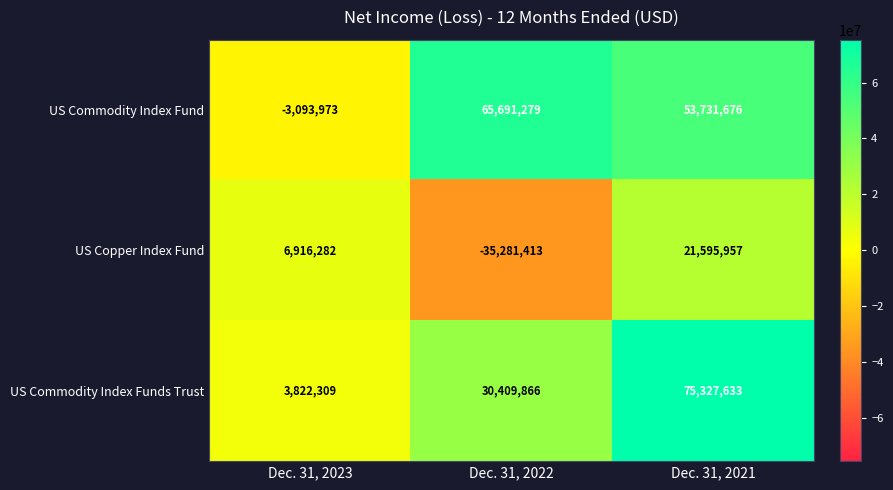

How many categories are shown in the chart?

3